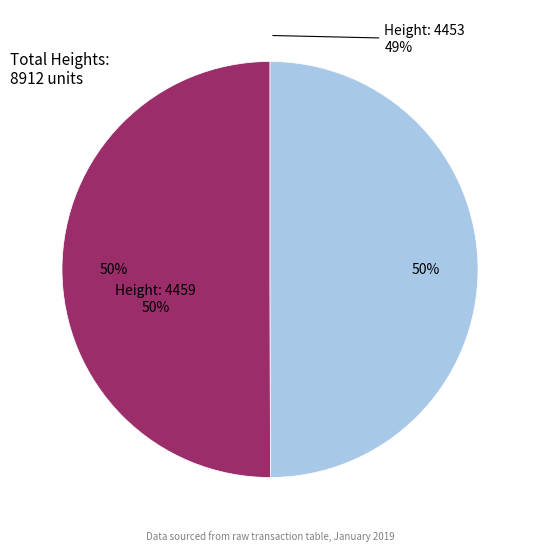

To the nearest percent, what percentage of the pie is 4459?

50%